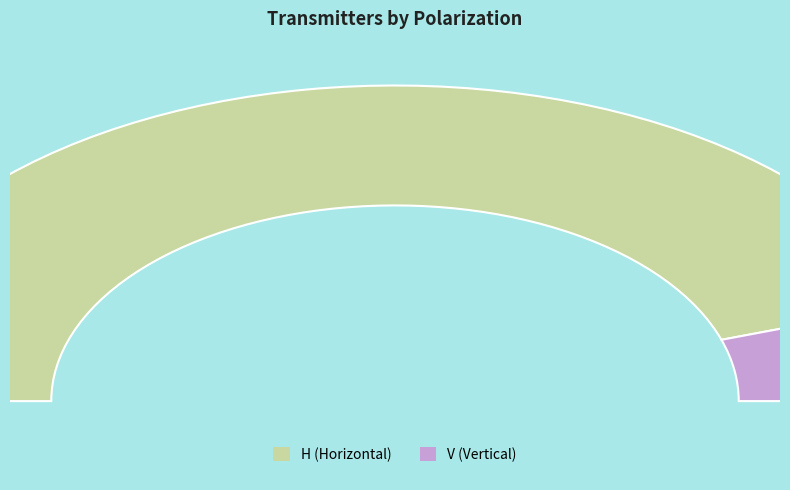

Rank the categories by value from lowest to highest.

V, H